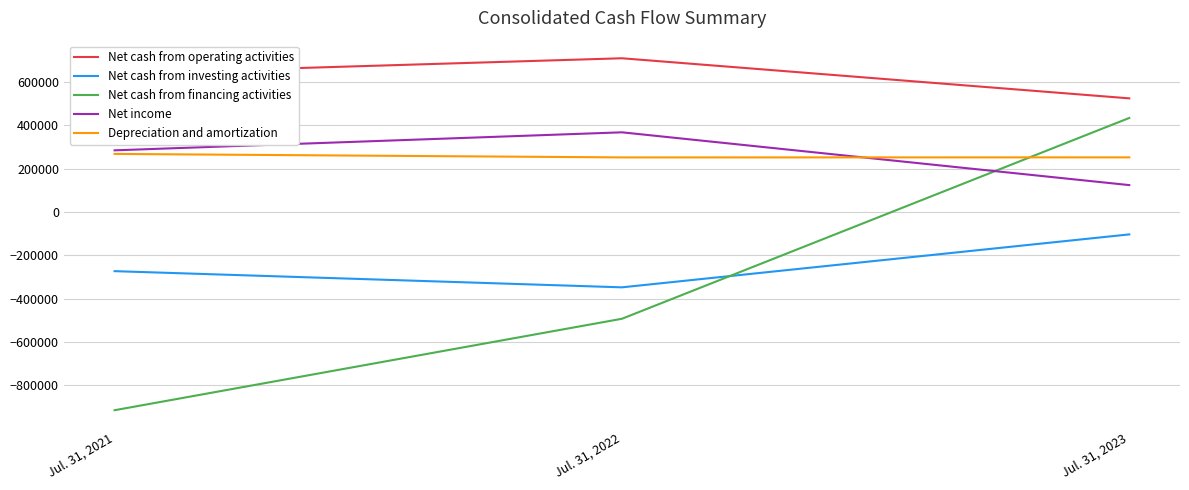

The value of Net cash from operating activities at Jul. 31, 2021 is 1008678. True or false?

False